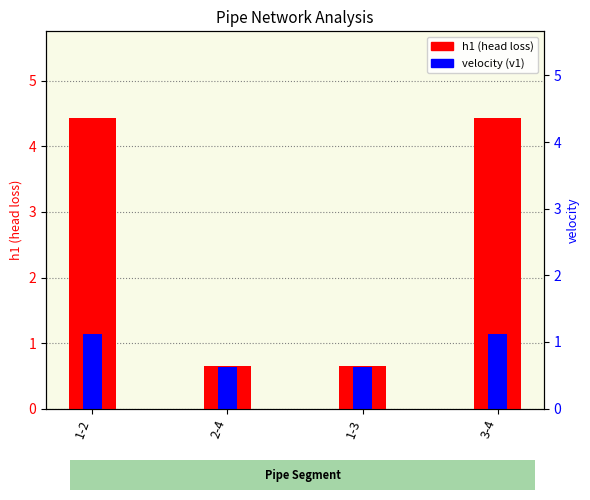

How many groups of bars are there?

4